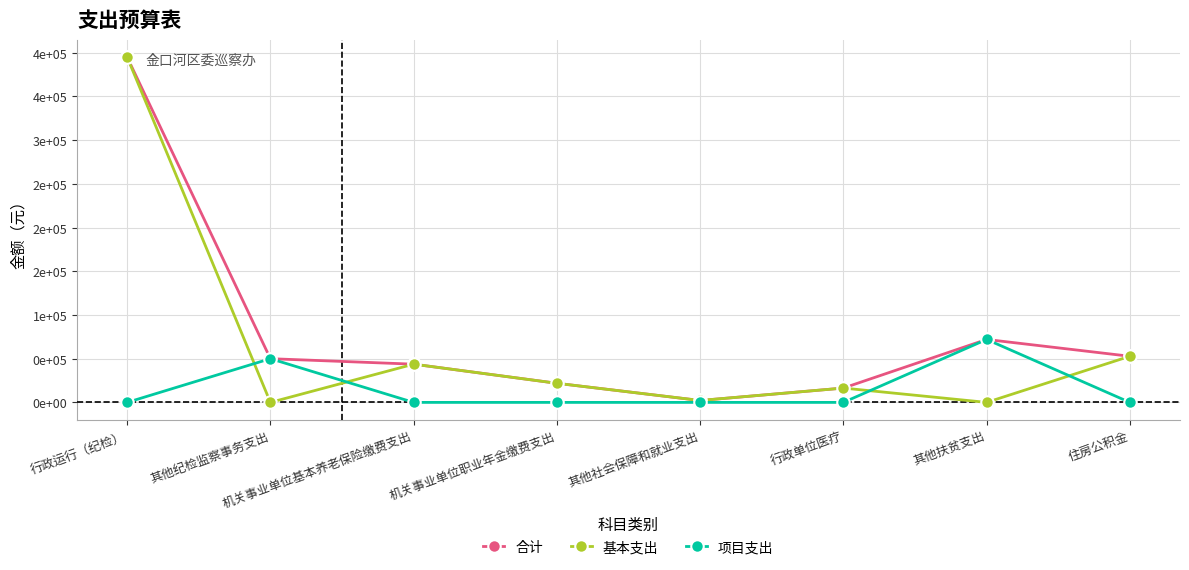

True or false: 合计 and 基本支出 cross at least once.

False